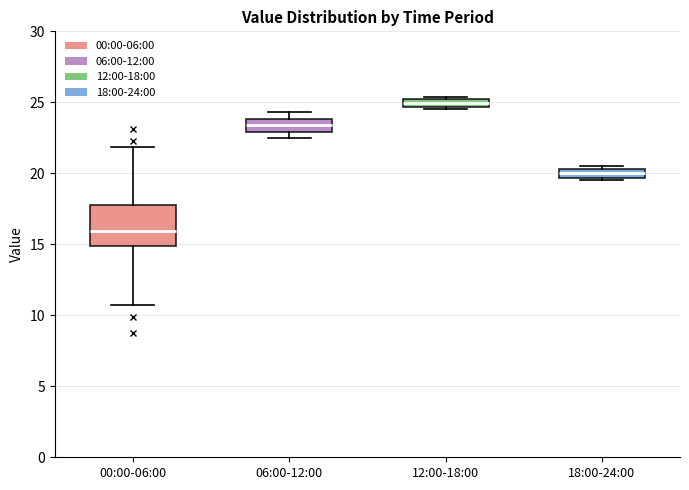

Which box has the highest median line?

12:00-18:00